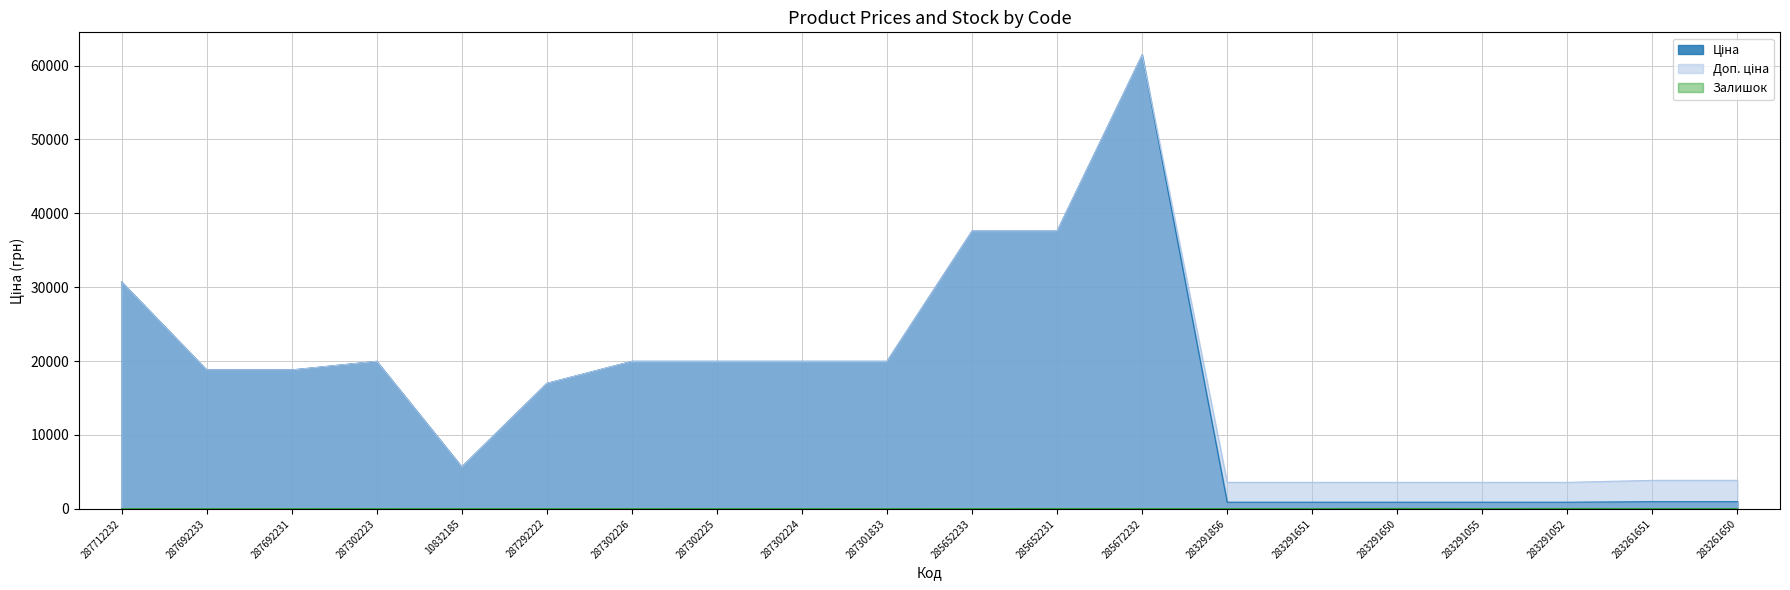

What position from the left is 287302225?

8